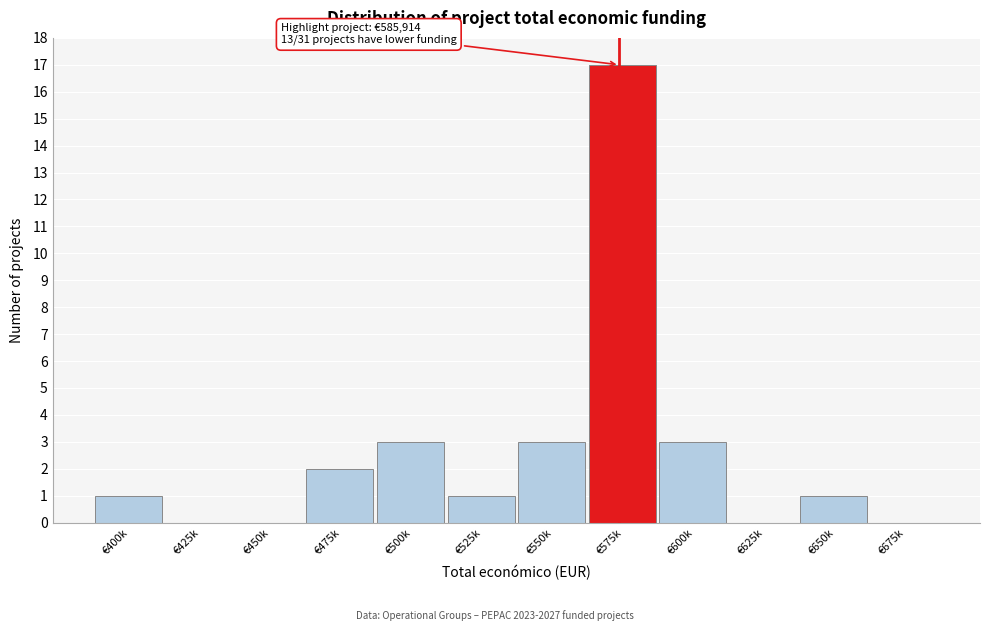

Reading left to right, extract all data points from this chart.

€400k=1	€425k=0	€450k=0	€475k=2	€500k=3	€525k=1	€550k=3	€575k=17	€600k=3	€625k=0	€650k=1	€675k=0